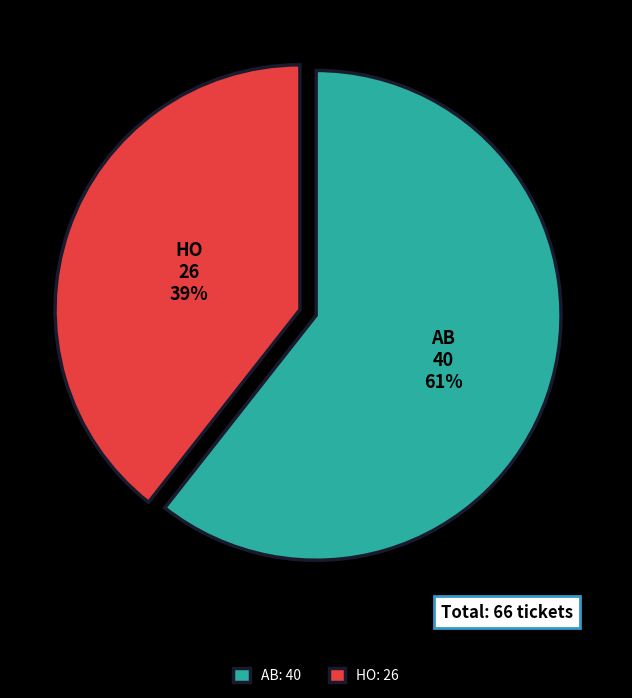

True or false: HO accounts for 34% of the total.

False